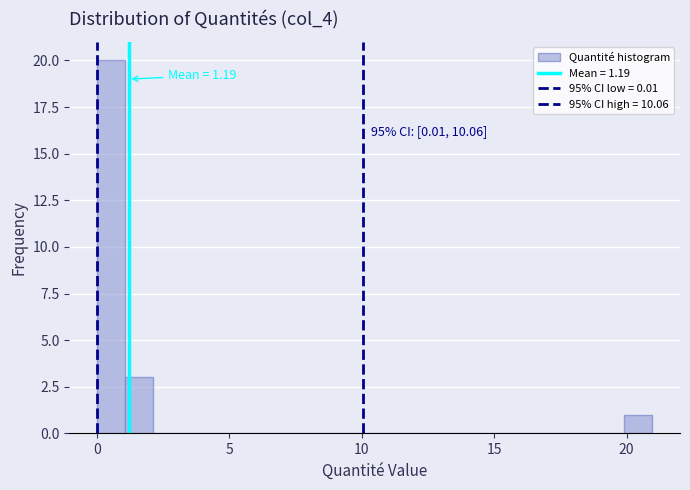

Around what value on the x-axis is the tallest bar? Give the approximate position of its centre, as read against the axis.

0.5